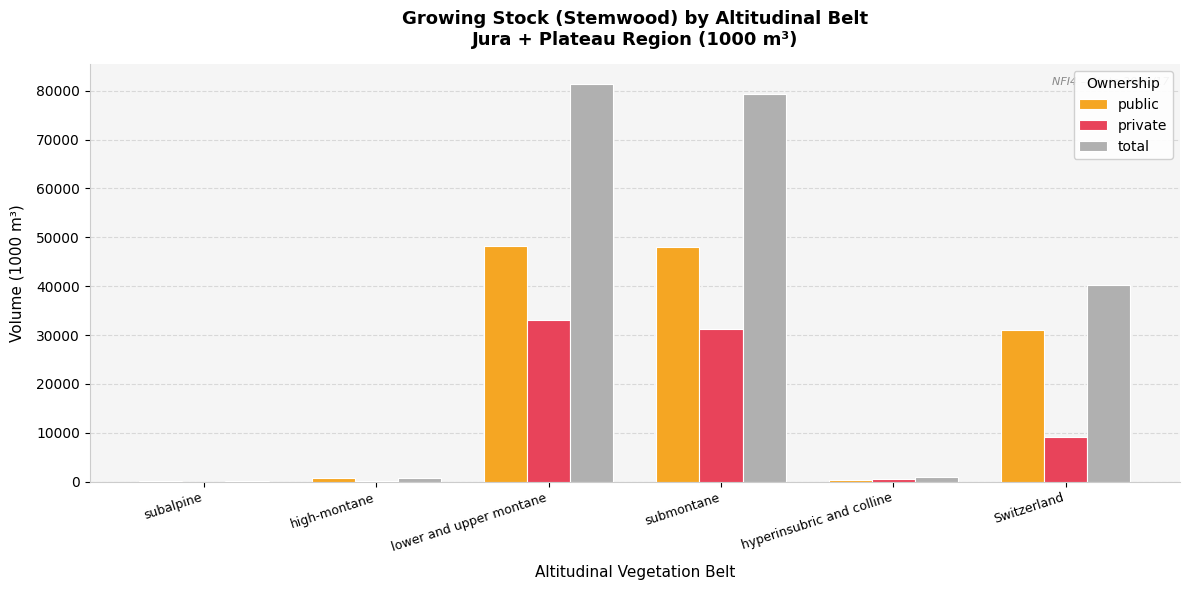

What is the maximum value shown in the chart?

81341